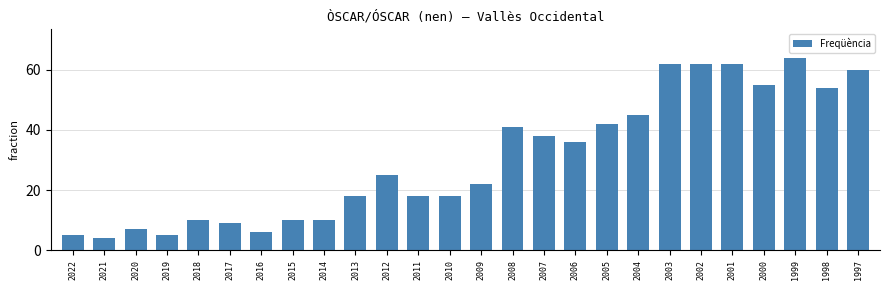

What is the value of the 1st bar from the left?

5